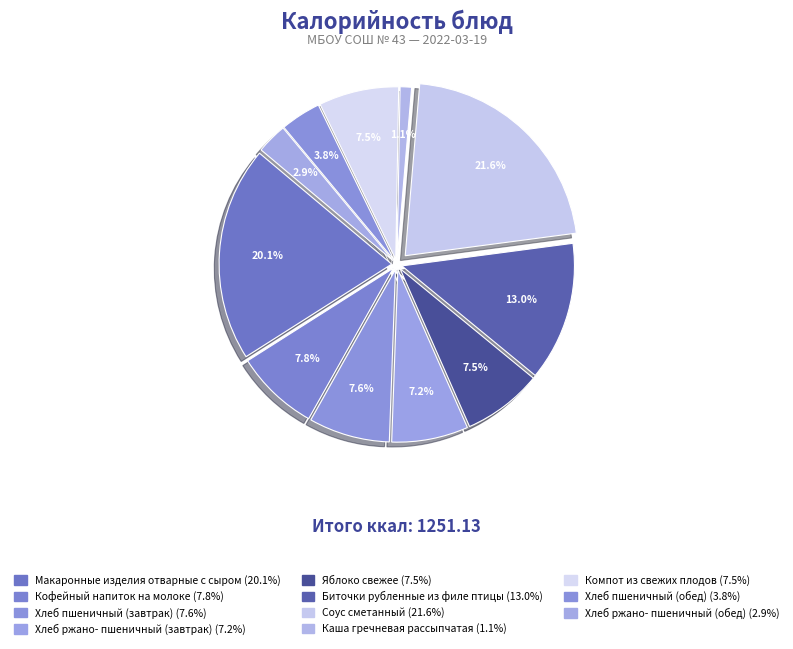

The Компот из свежих
плодов slice represents 7% of the pie. True or false?

True